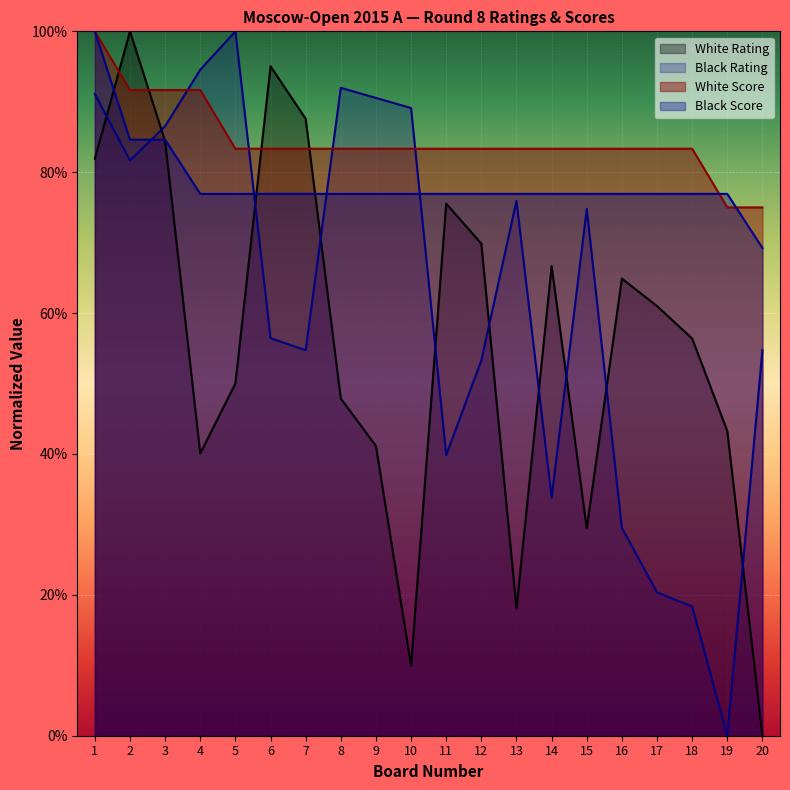

The White Score series shows 42.2 at 16. True or false?

False